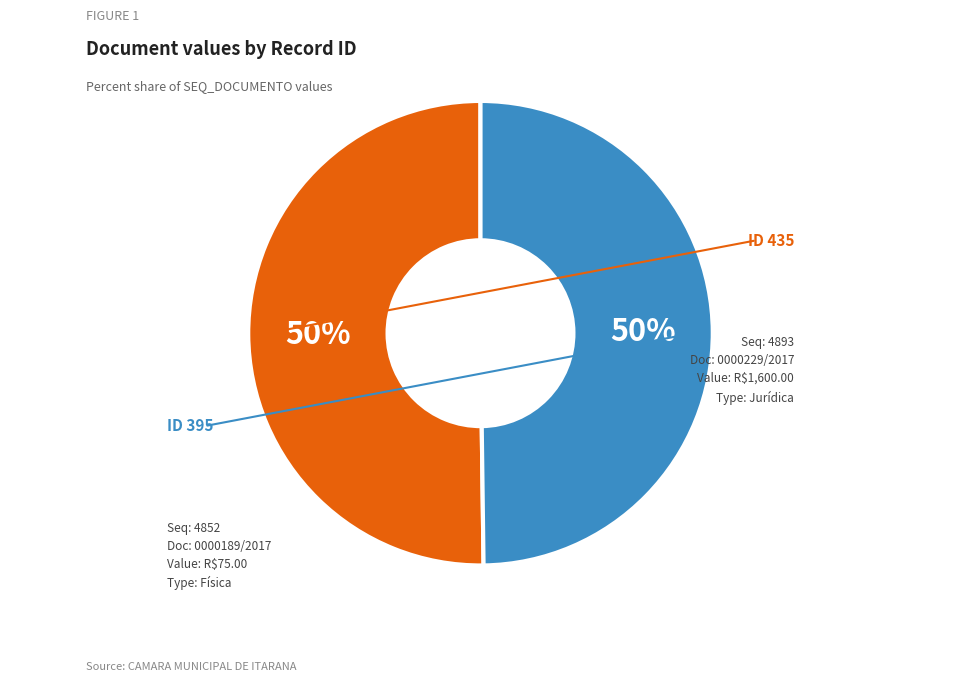

To the nearest percent, what is the average slice percentage?

50%